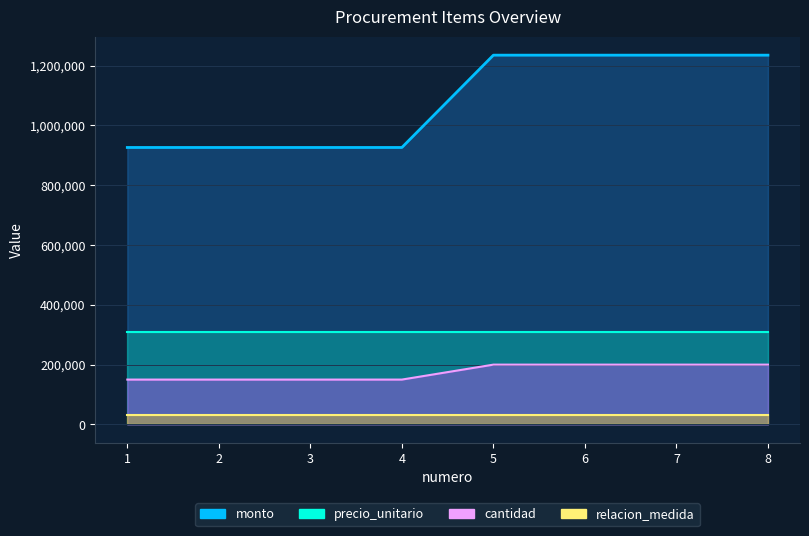

At how many categories does at least one series exceed 1054776?

4